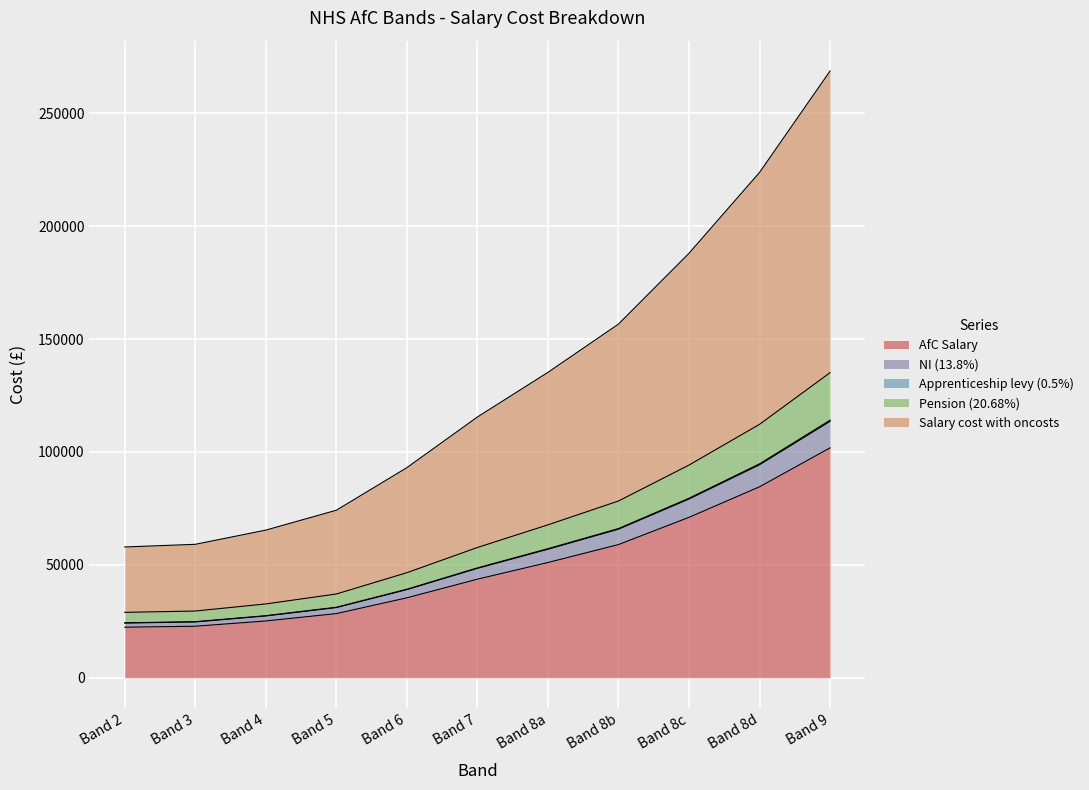

What is the difference between the highest and lowest values at Band 8b?

97631.7